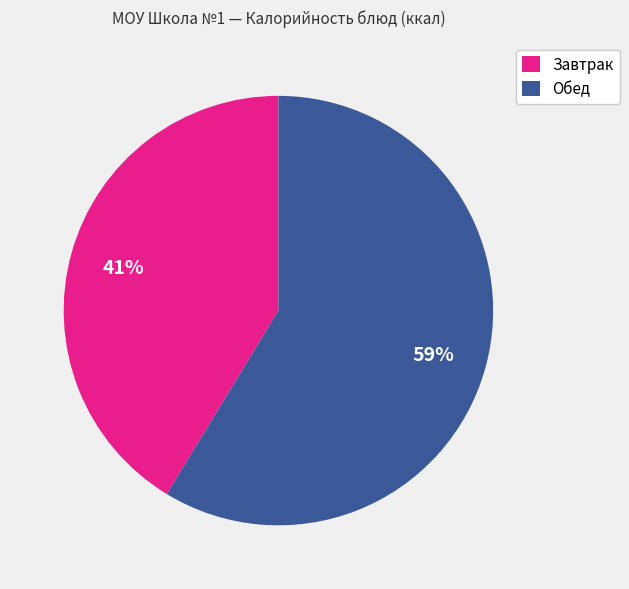

To the nearest percent, what is the combined percentage of Обед and Завтрак?

100%